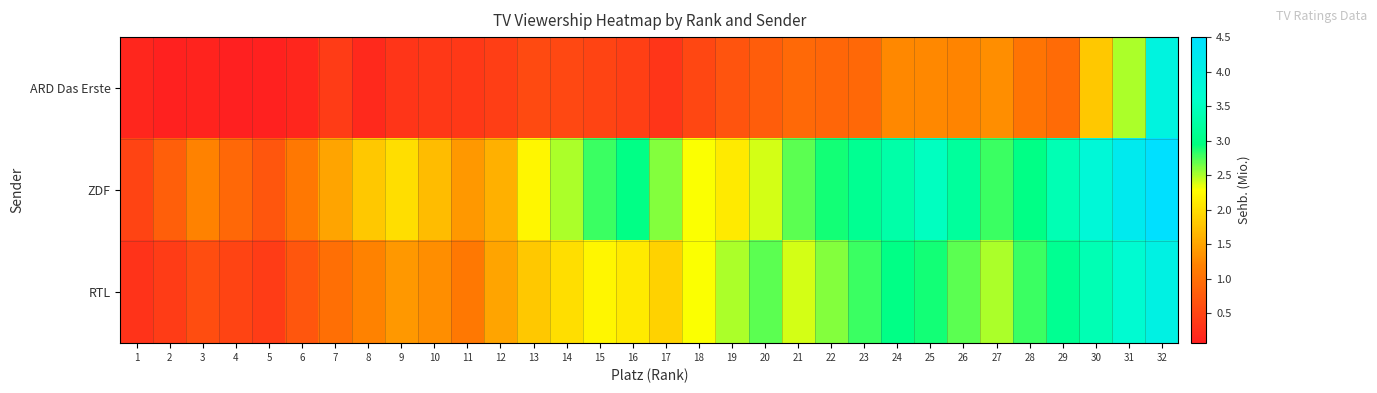

At which category is the sum across all series the highest?

32